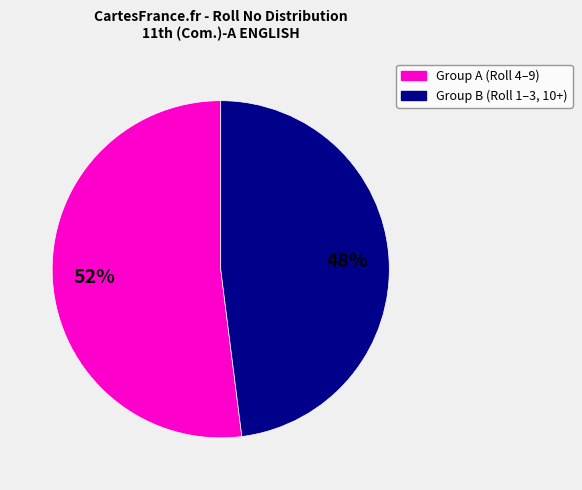

To the nearest percent, what is the difference between the largest and smallest slice percentages?

4%